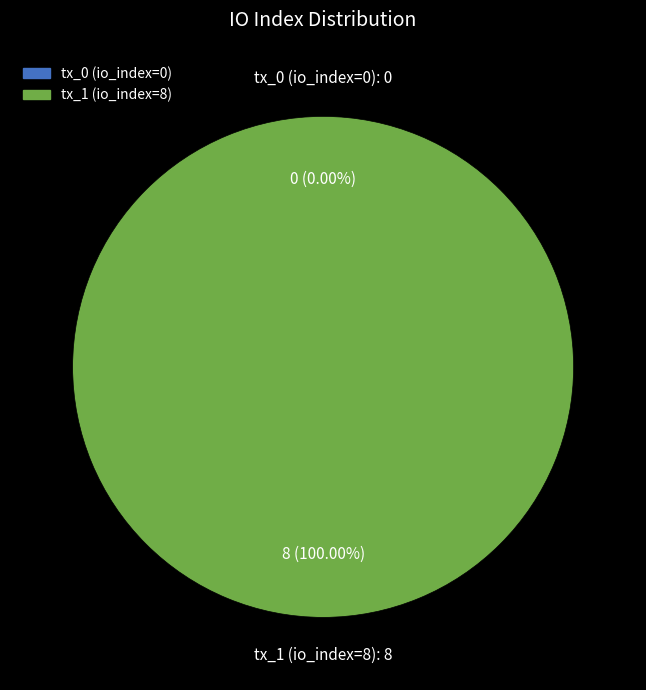

How many segments does this pie chart have?

2